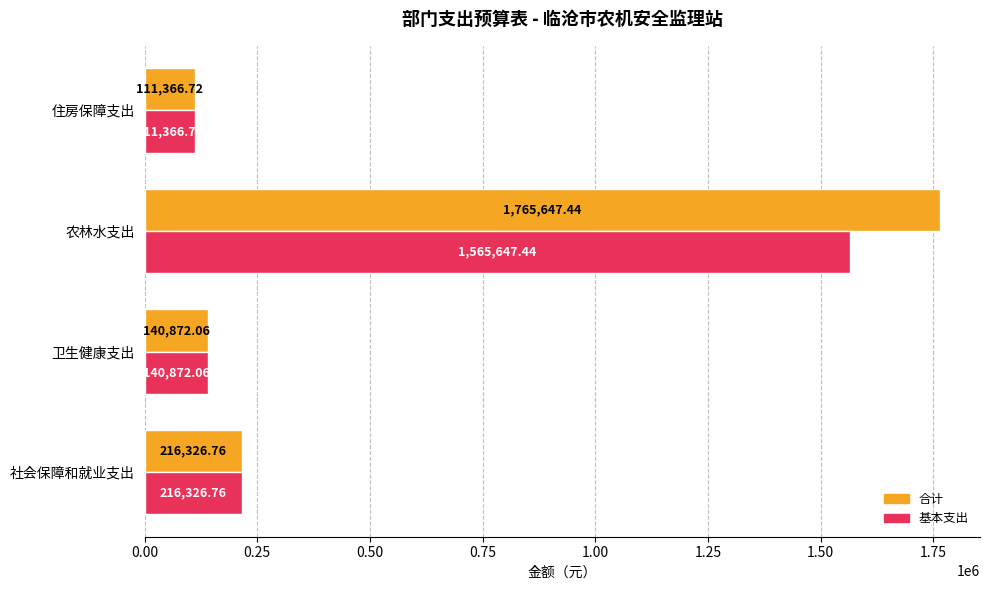

At which label is 基本支出 closest to 838507?

社会保障和就业支出